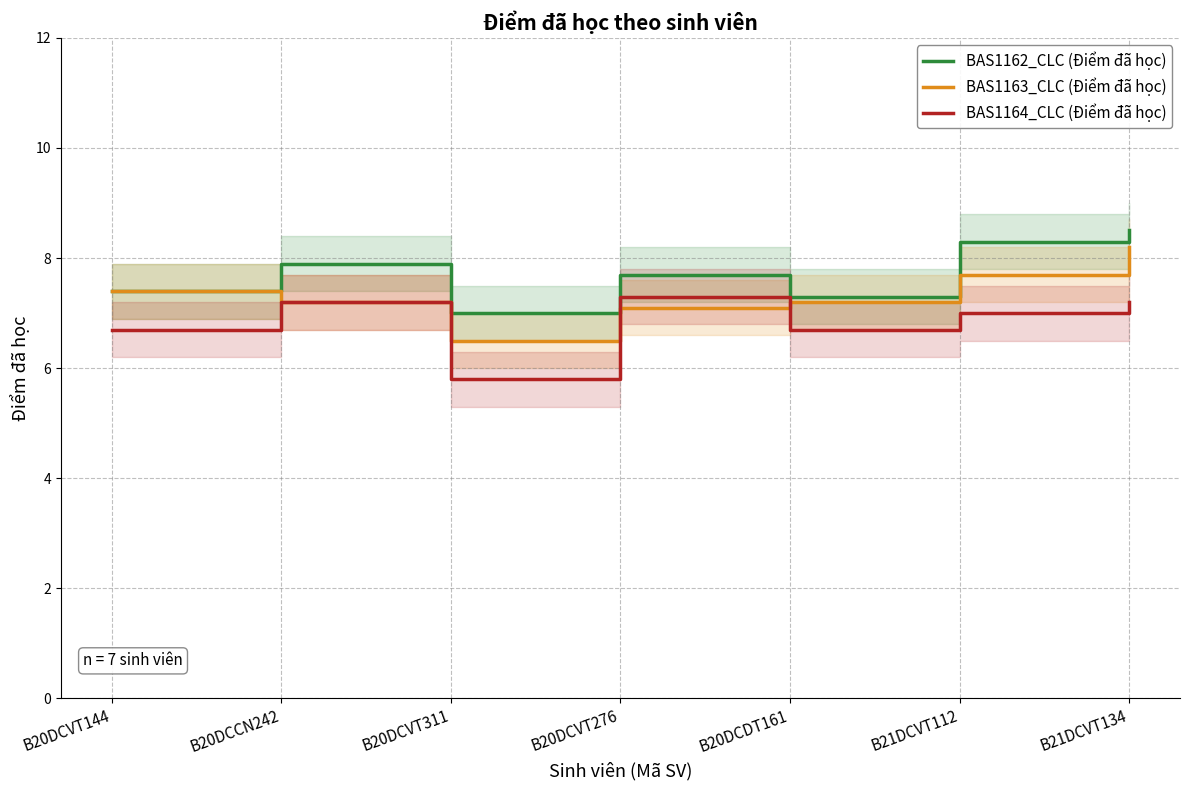

Is this an area chart (filled region under the line)?

No